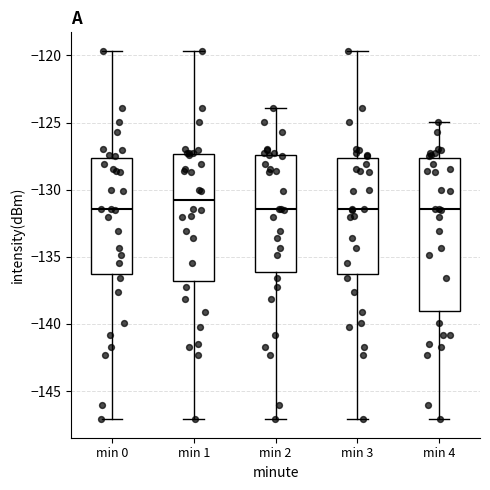

Reading left to right, read every box against the y-axis: the position of its median line, the range the box covers, and the ends of its whiskers. The values are not printed on the chart, so give them approximately, as read against the axis.

min 0: median -131.5, box -136.5 to -127.5, whiskers -147.0 to -119.5
min 1: median -131.0, box -137.0 to -127.5, whiskers -147.0 to -119.5
min 2: median -131.5, box -136.0 to -127.5, whiskers -147.0 to -124.0
min 3: median -131.5, box -136.5 to -127.5, whiskers -147.0 to -119.5
min 4: median -131.5, box -139.0 to -127.5, whiskers -147.0 to -125.0